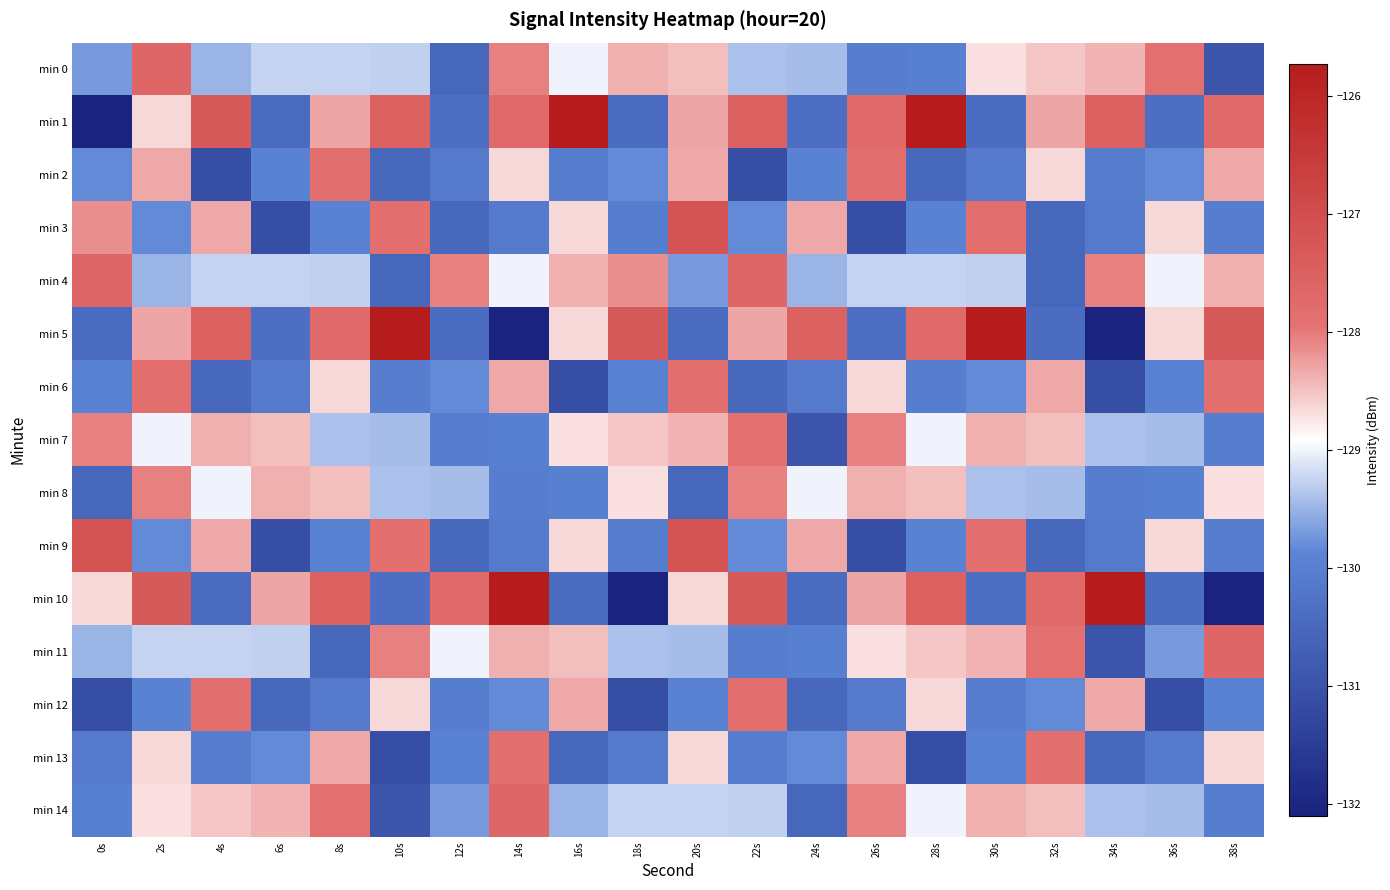

What is the total value across all series at 16s?

-1936.1